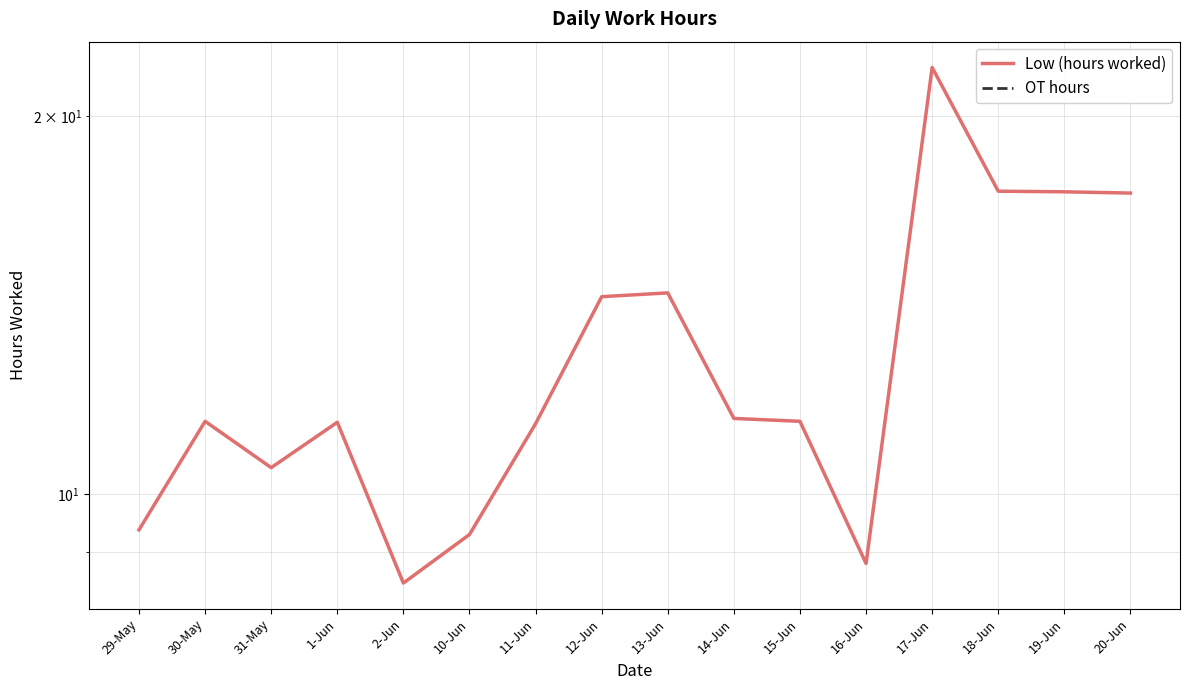

What is the total value across all series at 31-May?

10.5